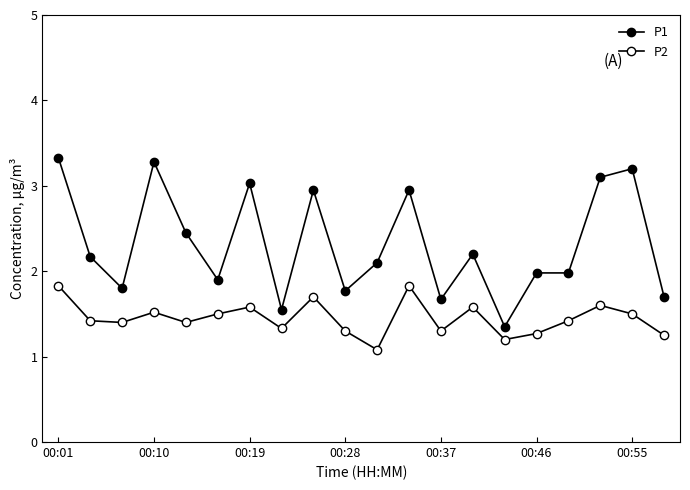

How many P2 values are between 1 and 2?

20